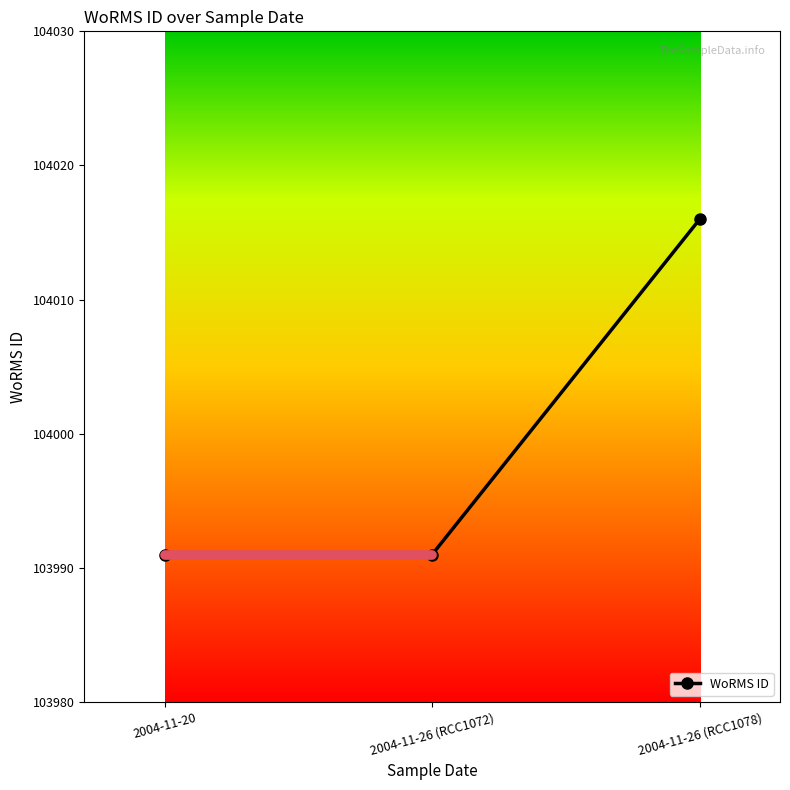

What position from the right is 2004-11-26 (RCC1078)?

1